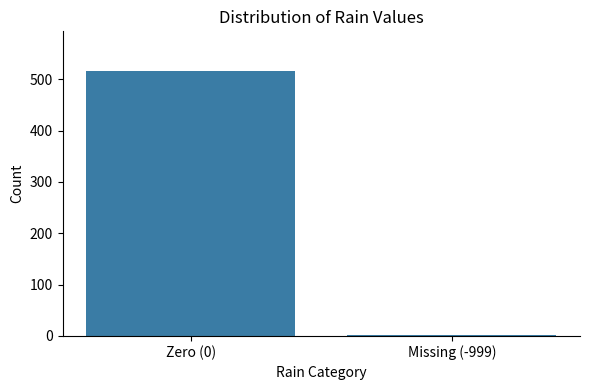

What is the difference between the maximum and minimum values?

514